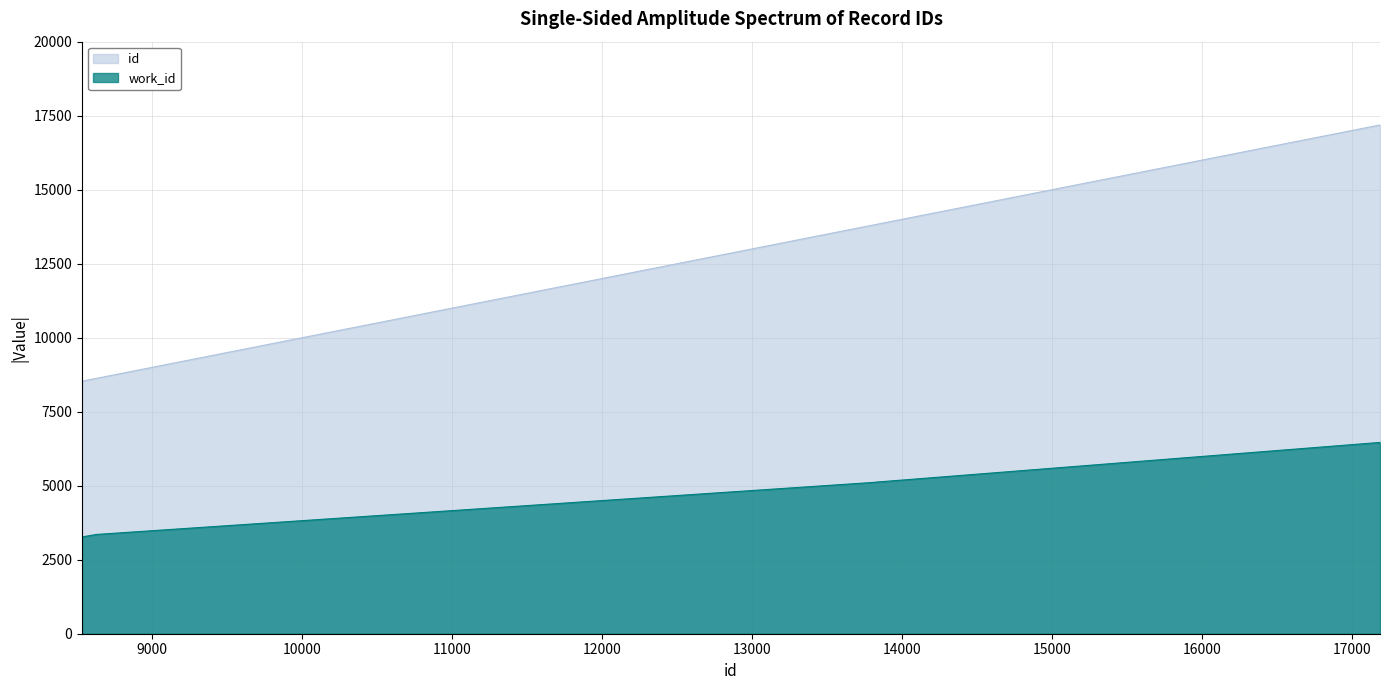

True or false: id has more than 2 points higher than both neighbors.

False